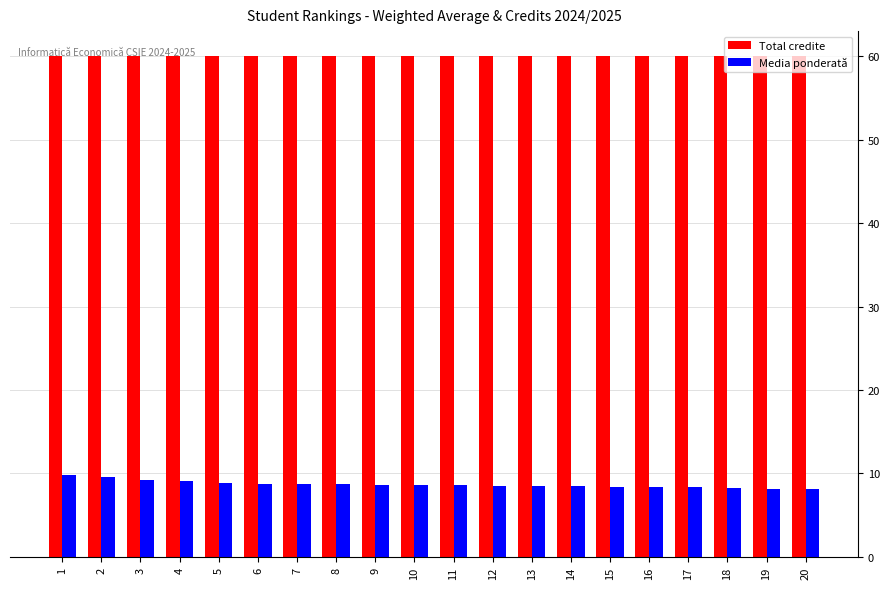

What is the sum of all Media ponderată values?

173.9